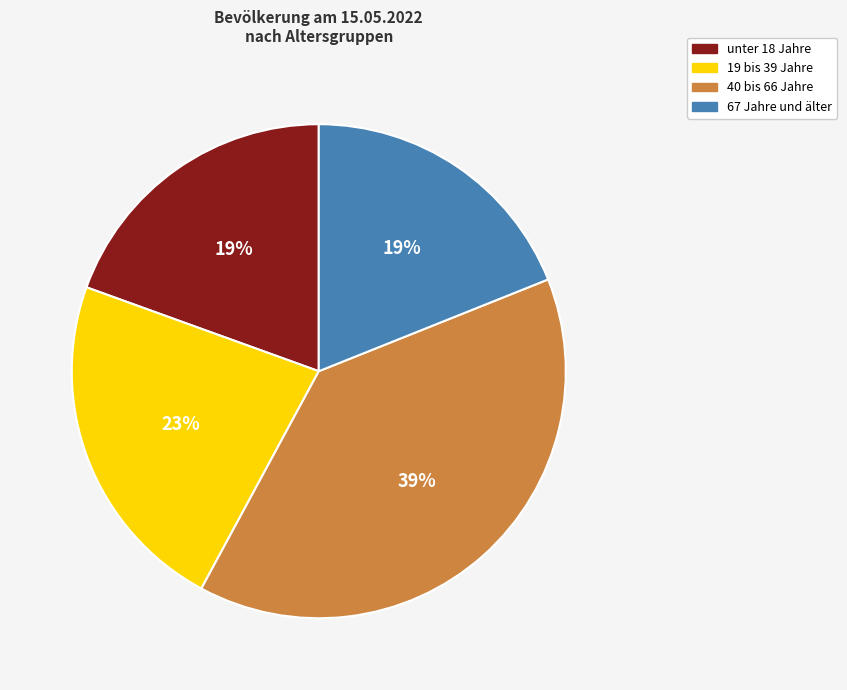

How many slices are in this pie chart?

4